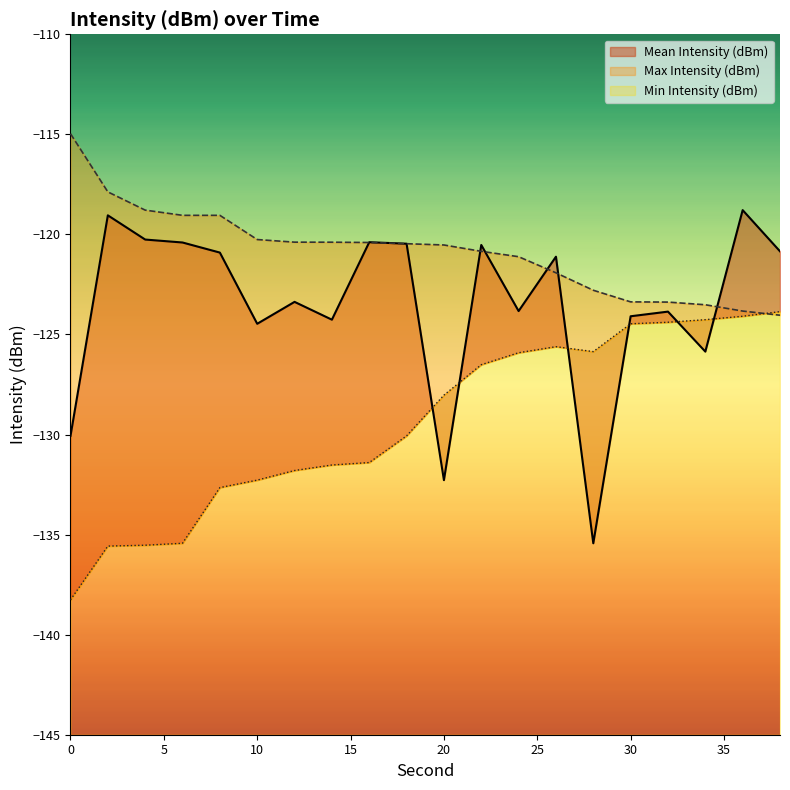

Rank the series by their average value, from highest to lowest.

Max Intensity (dBm), Mean Intensity (dBm), Min Intensity (dBm)